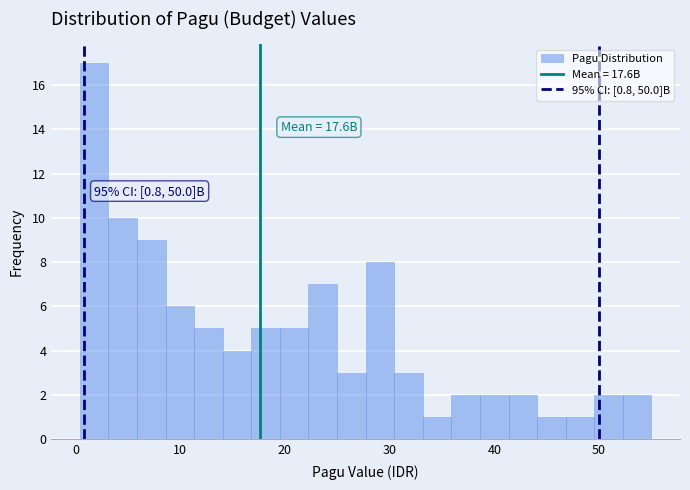

Read against the x-axis, roughly where is the centre of the tallest bar?

2